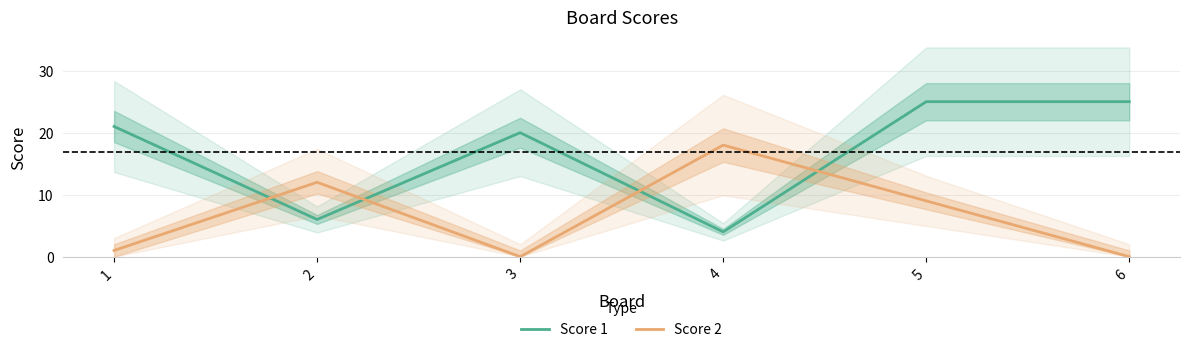

At which category does the chart reach its peak across all series?

5